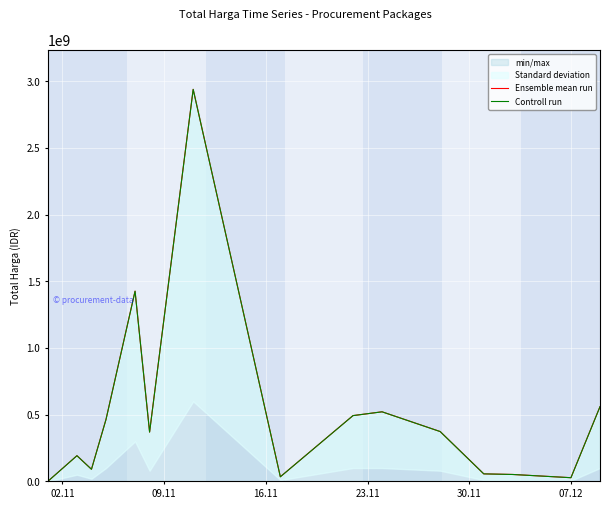

Between 02.11 and 23.11, which series saw the biggest shift?

Ensemble mean run